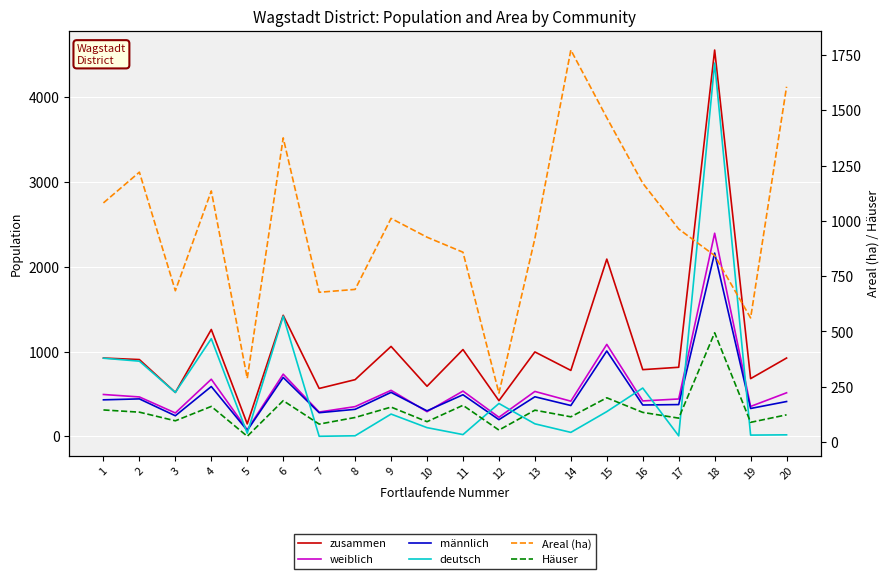

The value of männlich at 11 is 490. True or false?

True